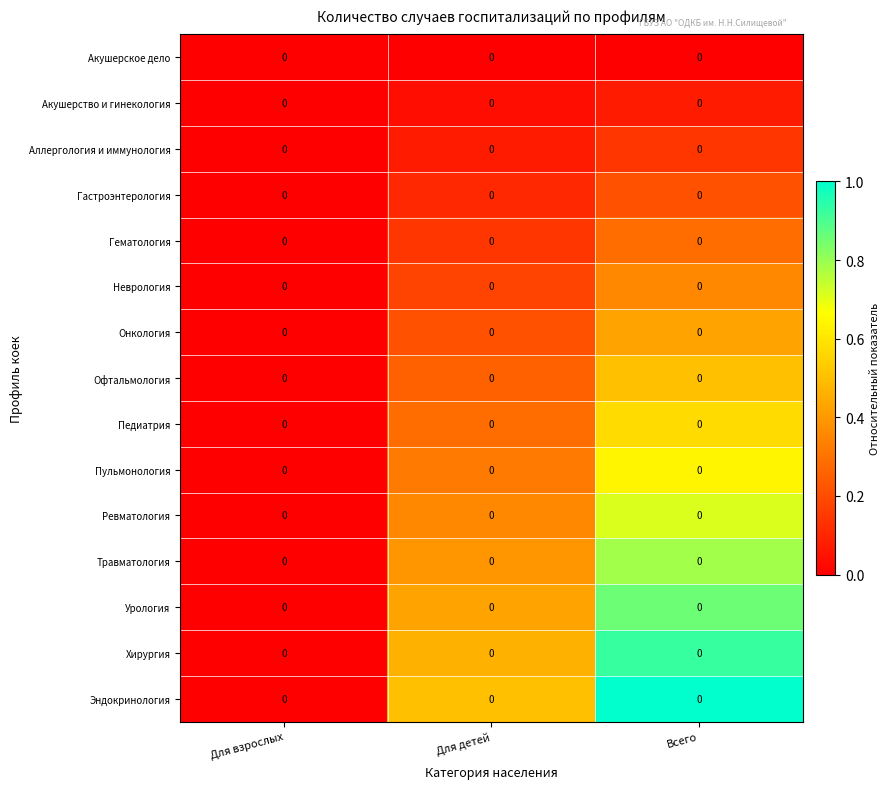

What is the greatest value displayed?

1.0